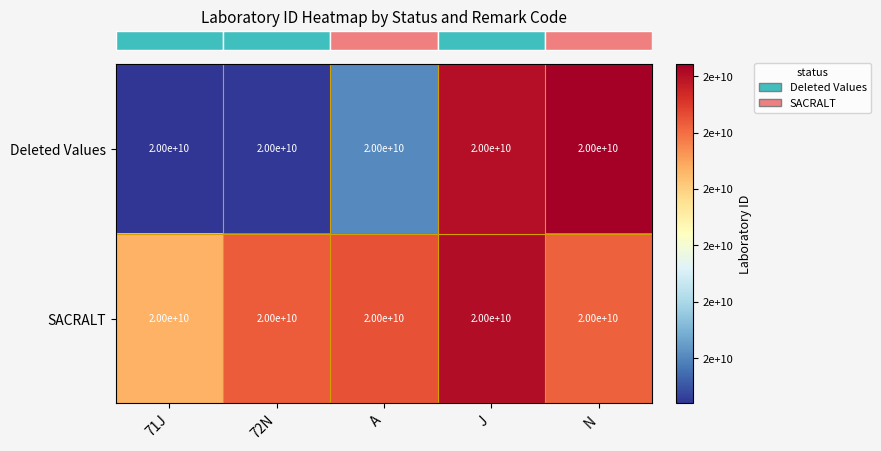

Which has a higher value, 71J or N?

N